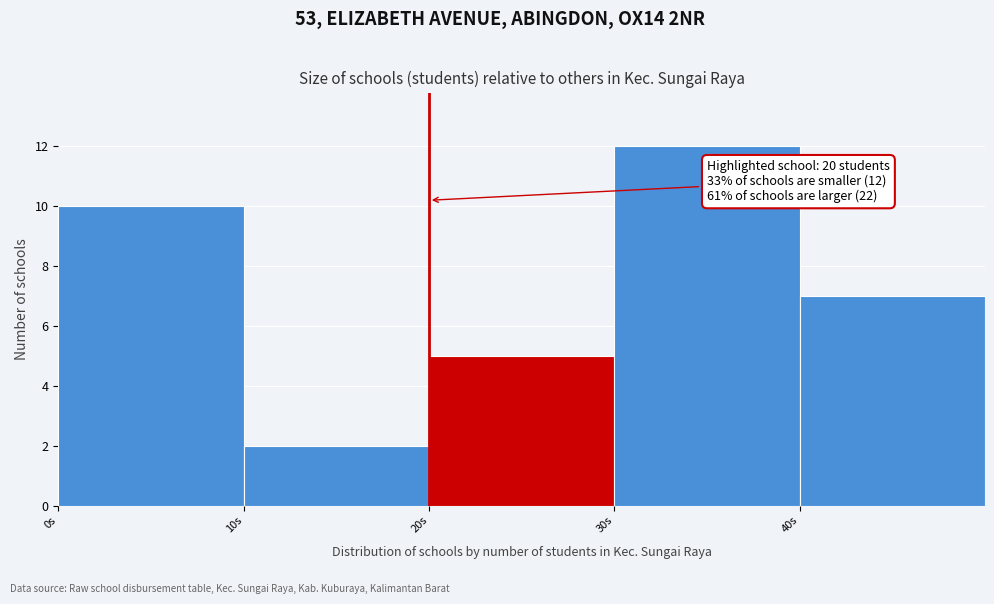

Over which range of the x-axis is the bar tallest?

30 to 40